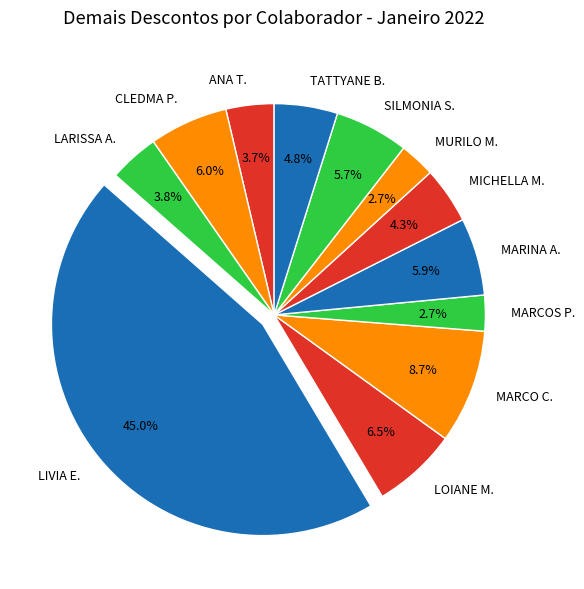

Which category has the biggest portion of the pie?

LIVIA E.